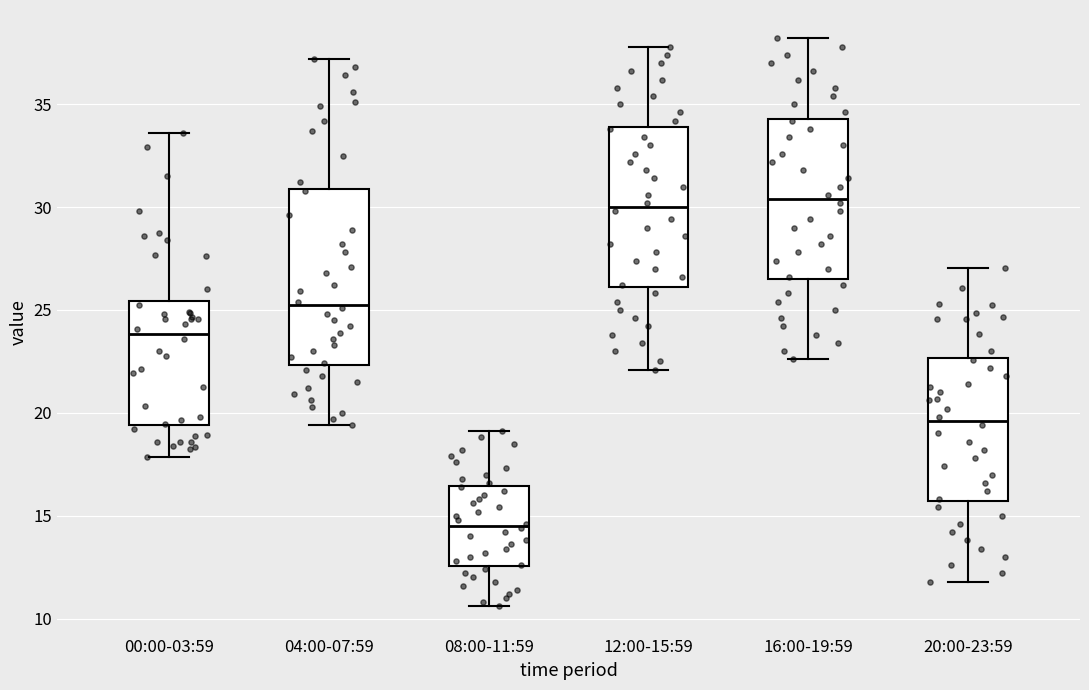

Comparing the boxes themselves (not the whiskers), which one is the tallest?

04:00-07:59